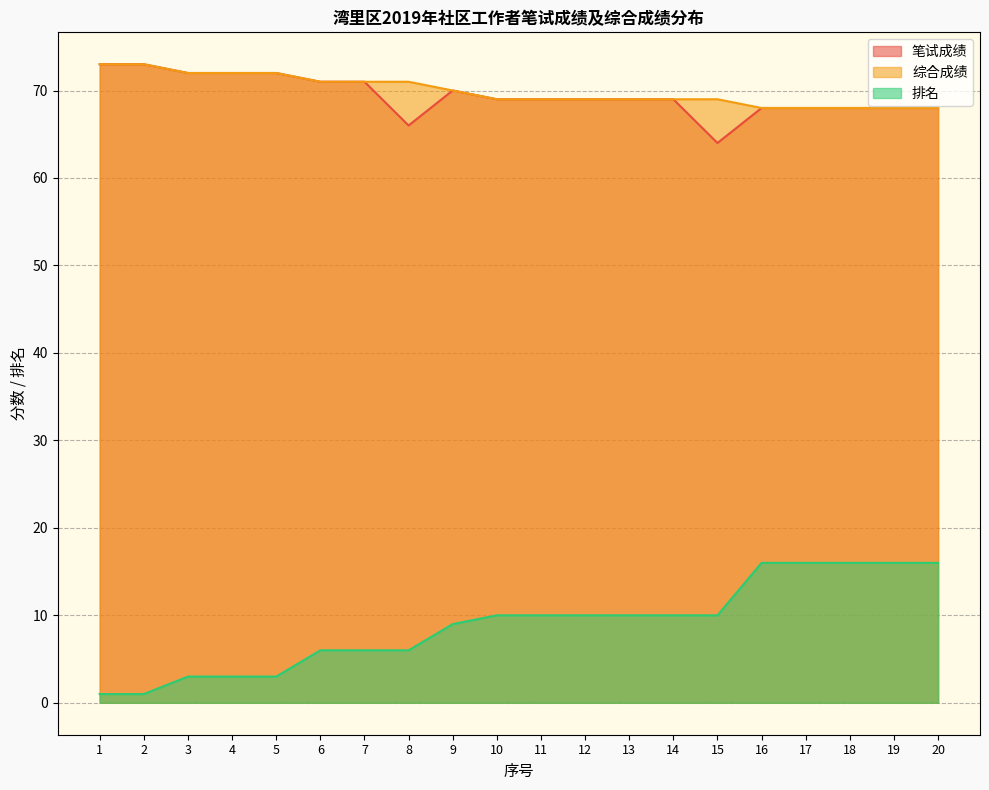

What are all the series names shown in the legend?

笔试成绩, 综合成绩, 排名